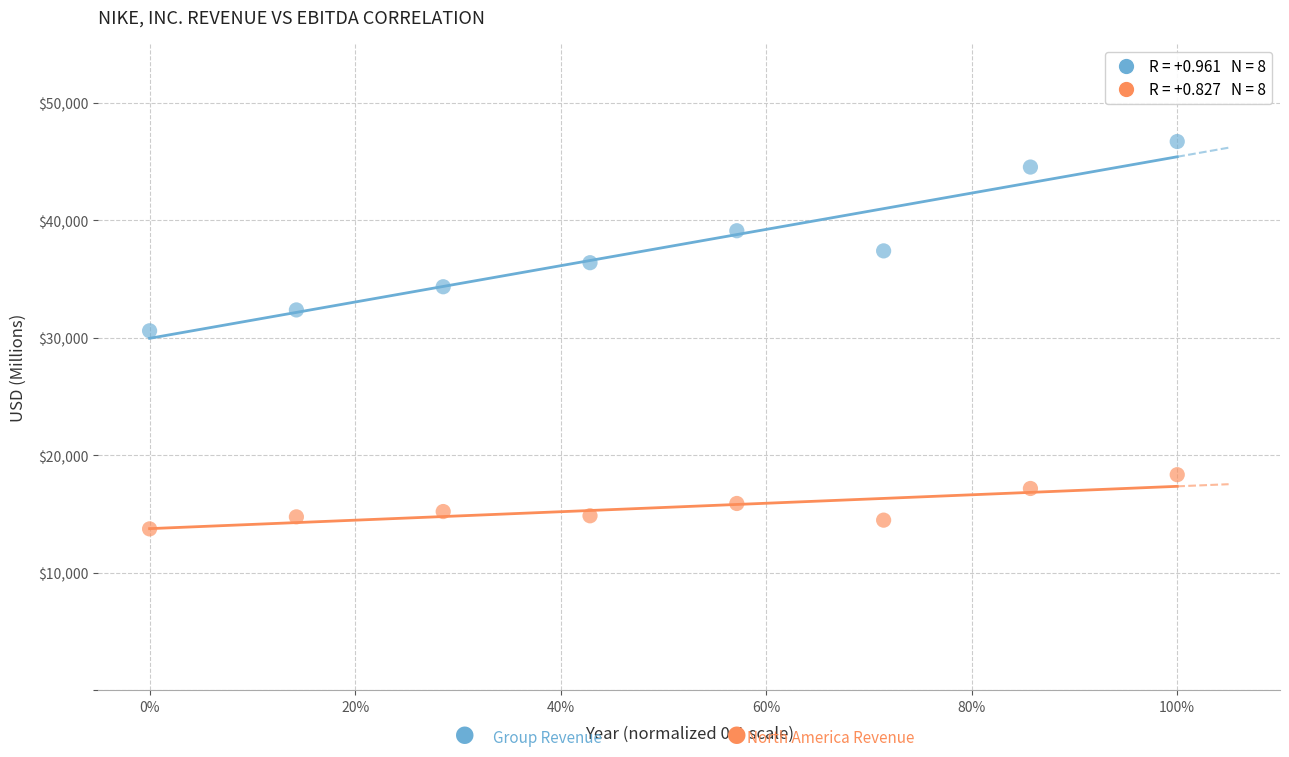

Across all data points, what is the range of Y values (max minus min)?

32970